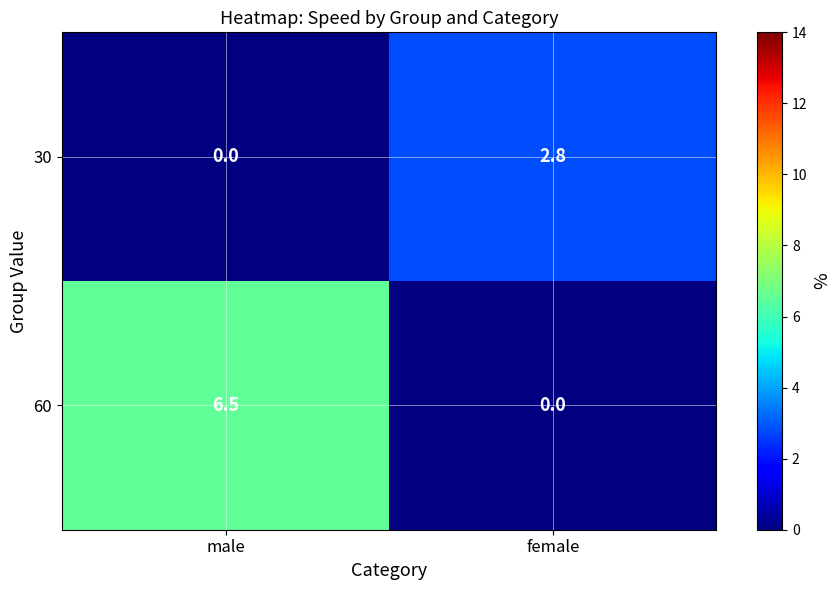

List the series in order of their peak value, highest first.

60, 30